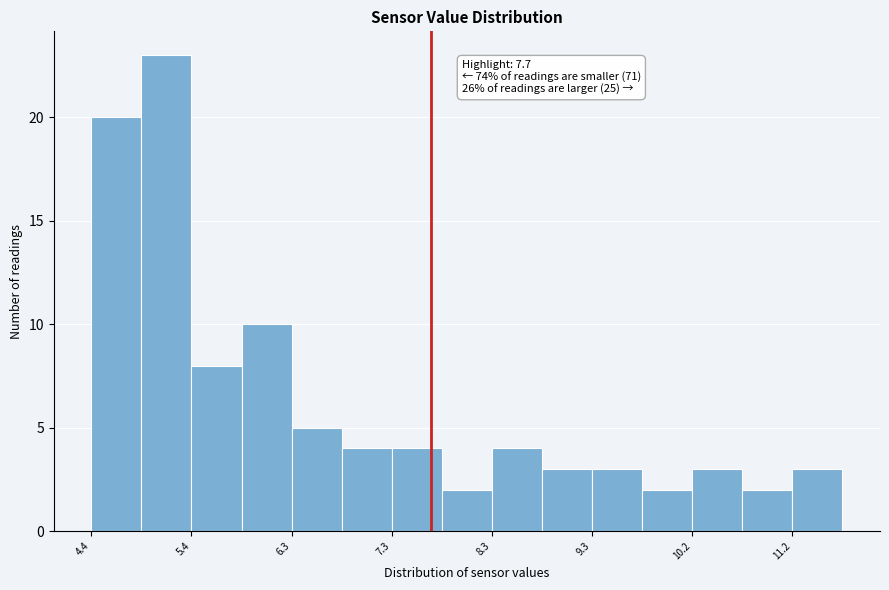

Over which range of the x-axis is the bar tallest?

4.9 to 5.4